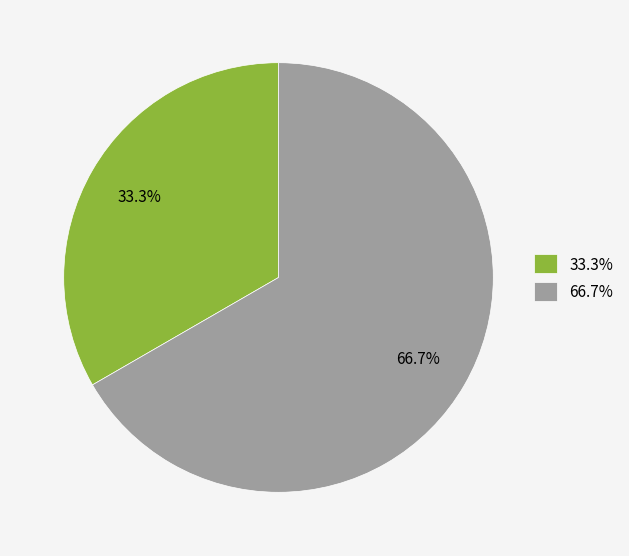

What is the smallest slice in the pie chart?

33.3%